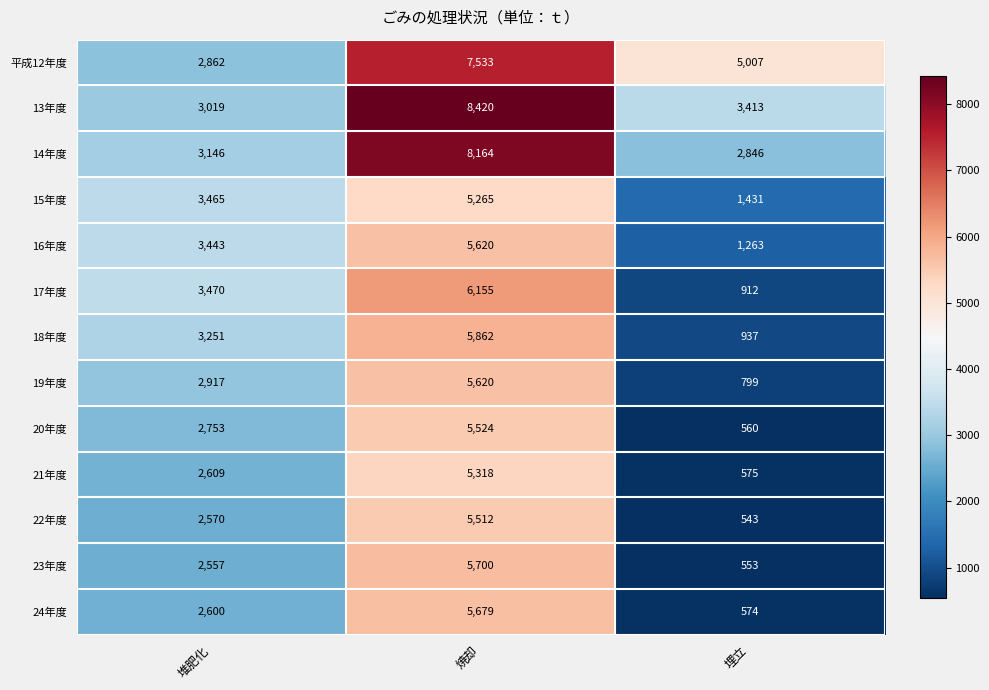

At which category is the sum across all series the highest?

焼却